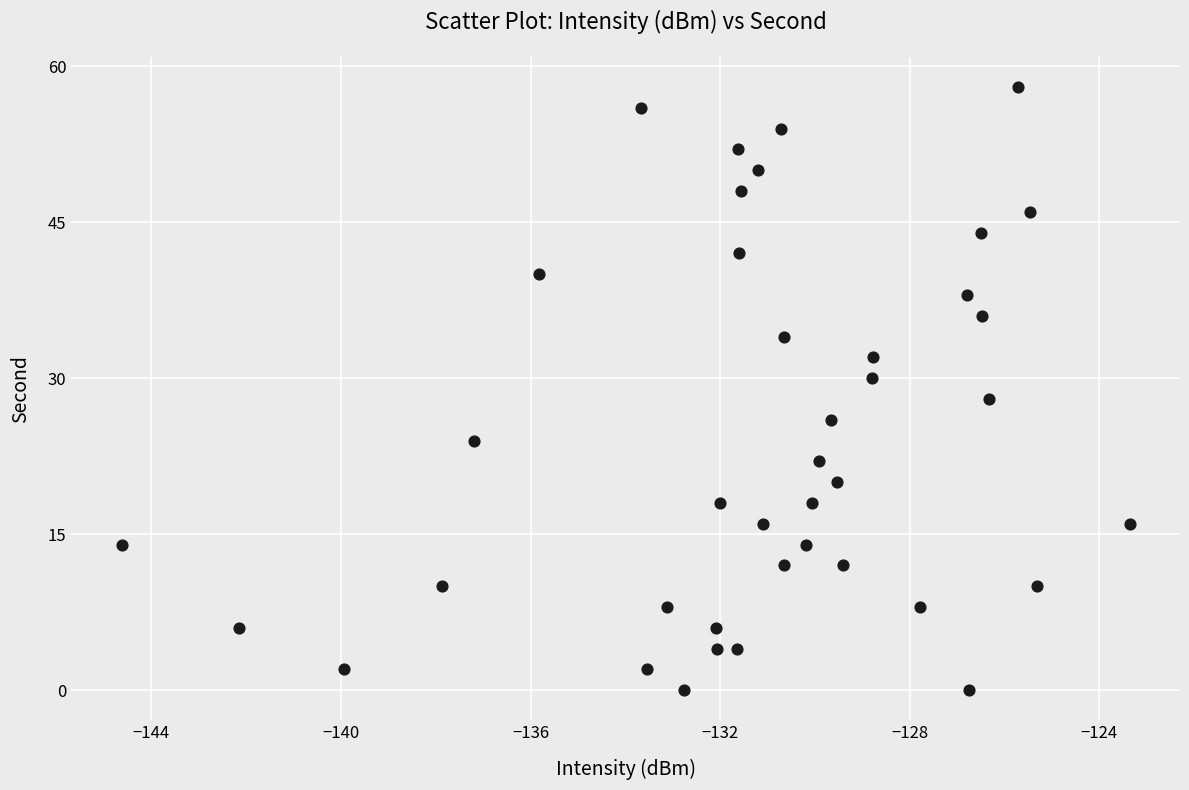

What is the range of Y values (max minus min)?

58